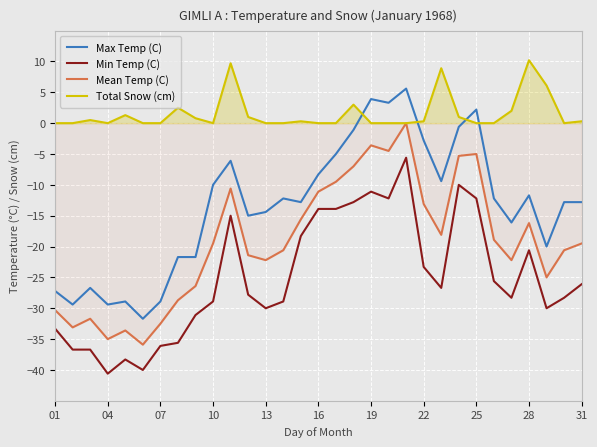

What is the minimum value for Max Temp (C)?

-31.7